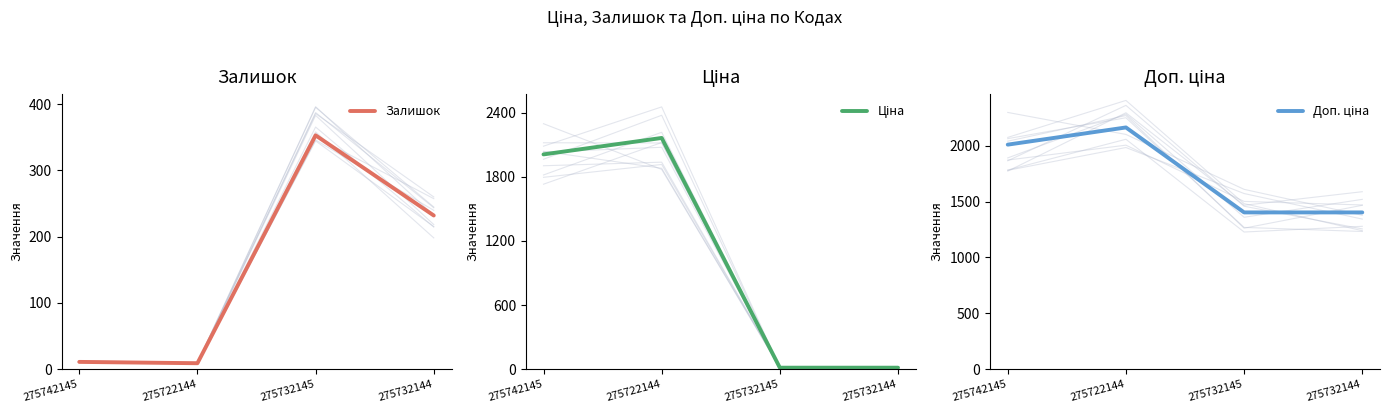

What is the value of the Доп. ціна point at the 4th from the left?

1403.0